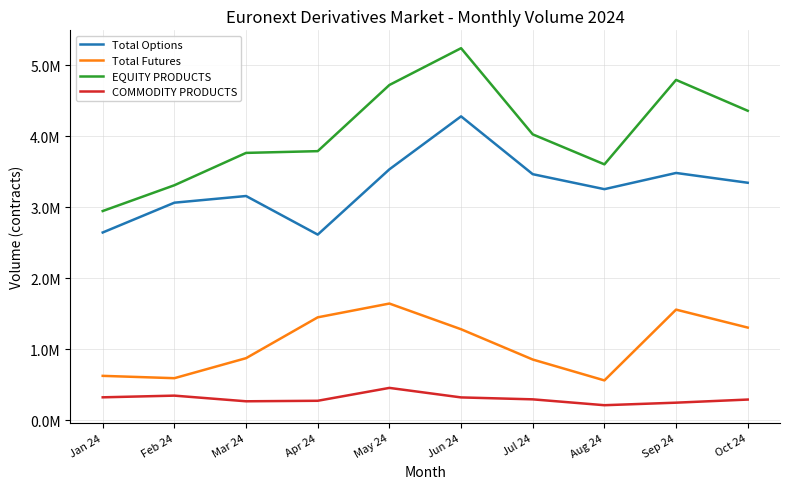

Is this an area chart (filled region under the line)?

No